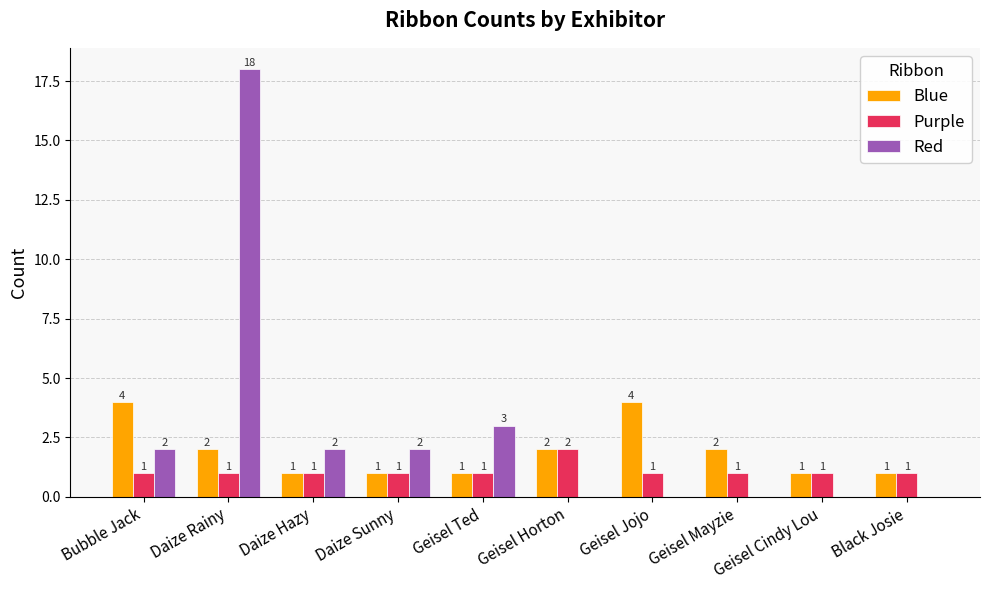

Is it true that Purple equals 3 at Geisel Horton?

False